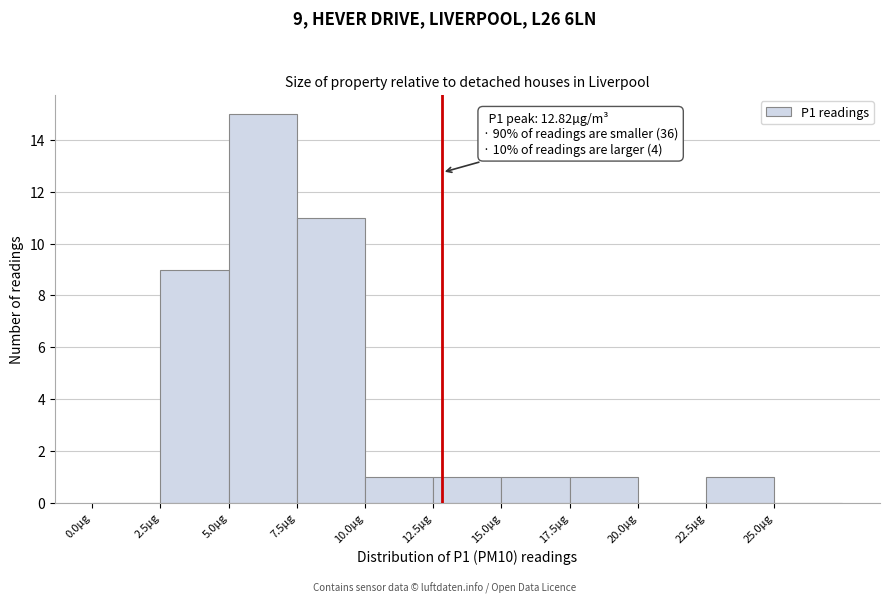

Which range on the x-axis has the tallest bar?

5.0 to 7.5